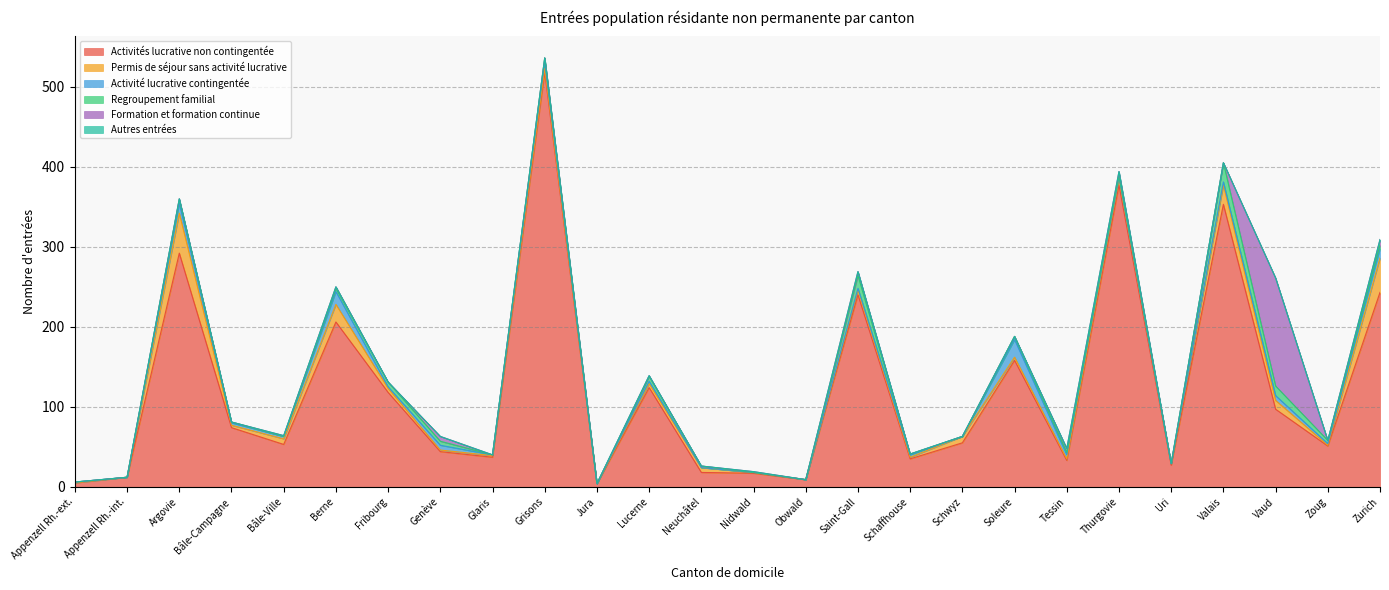

Is it true that Activité lucrative contingentée equals 37 at Soleure?

False